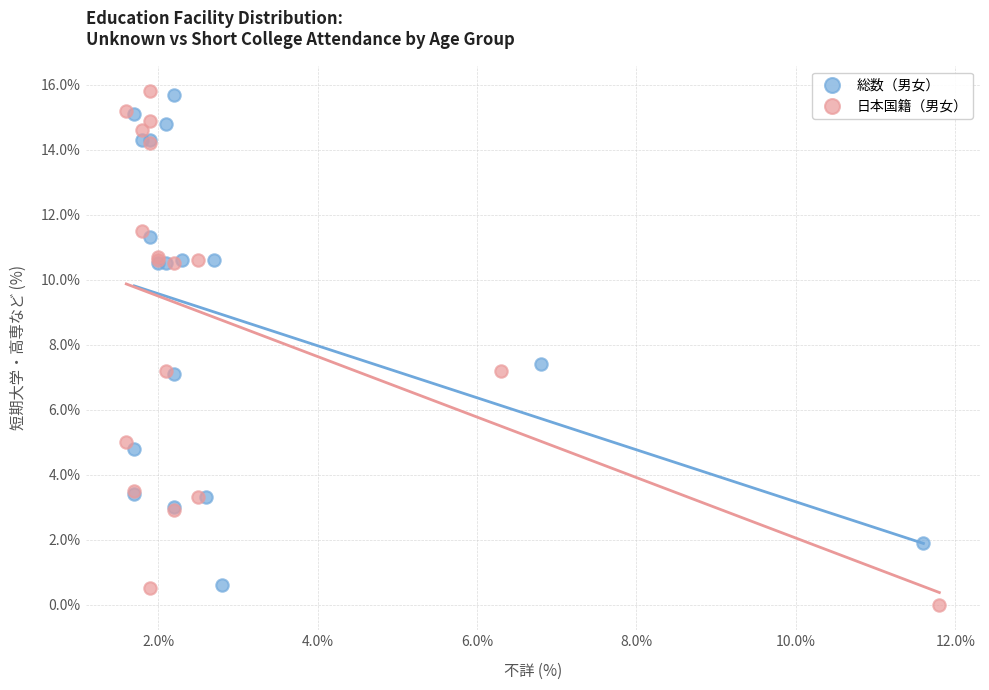

Which series reaches the minimum Y coordinate?

日本国籍（男女）